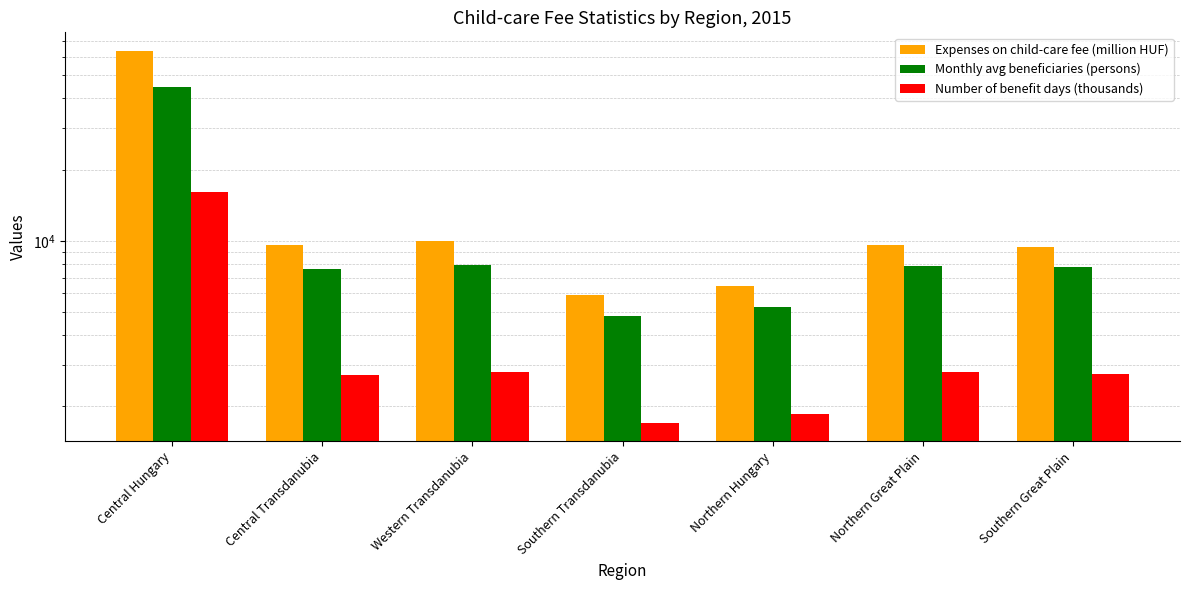

At which label does Expenses on child-care fee (million HUF) reach its peak?

Central Hungary